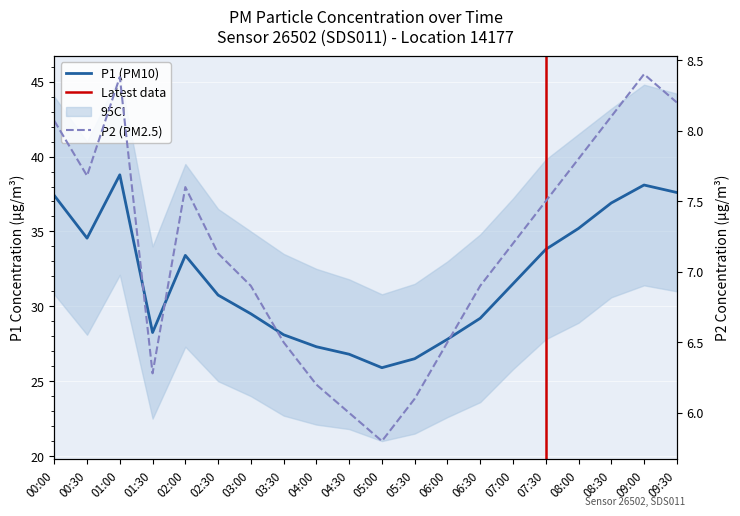

True or false: P2 and P1 intersect in this chart.

False